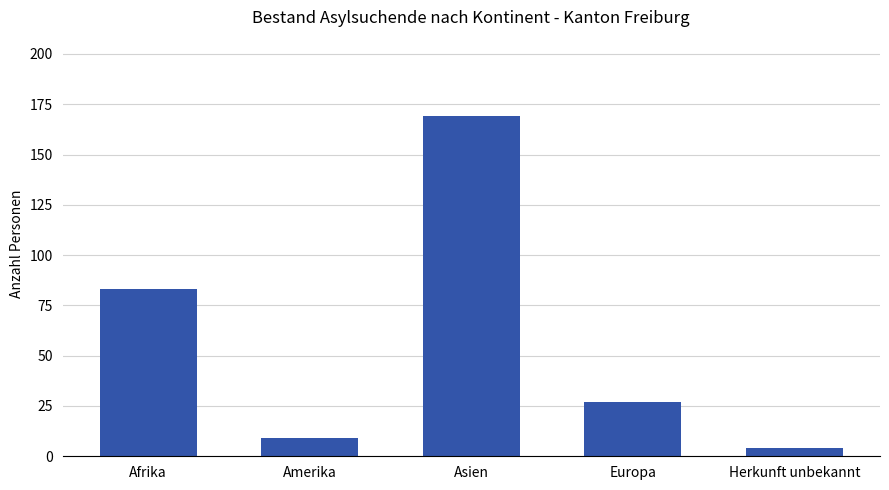

At which label does the data first exceed 27?

Afrika